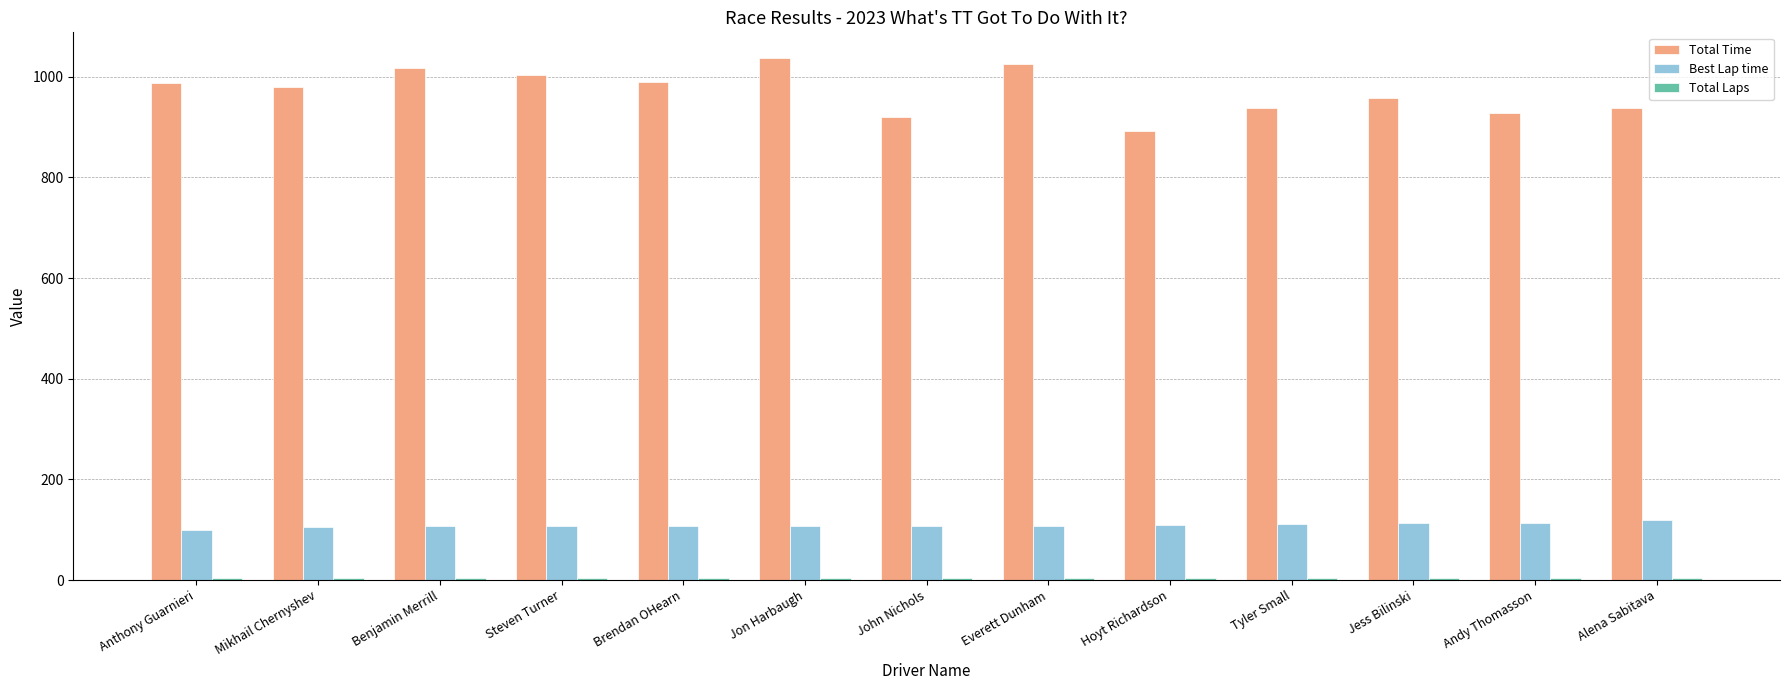

Where does the Best Lap time series first go above 107?

Brendan OHearn